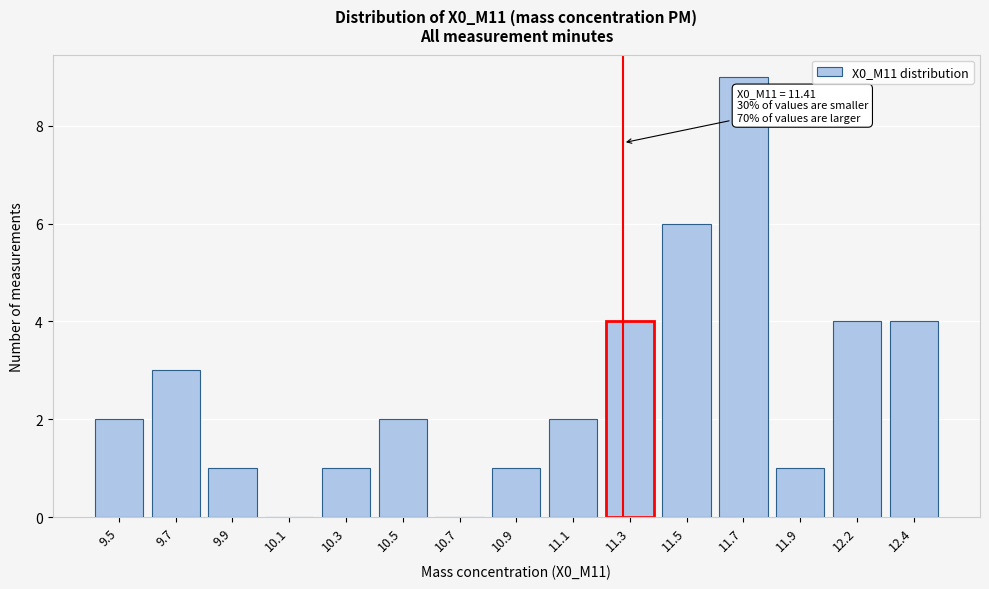

Reading right to left, what are all the values shown in this chart?

12.4=4	12.2=4	11.9=1	11.7=9	11.5=6	11.3=4	11.1=2	10.9=1	10.7=0	10.5=2	10.3=1	10.1=0	9.9=1	9.7=3	9.5=2